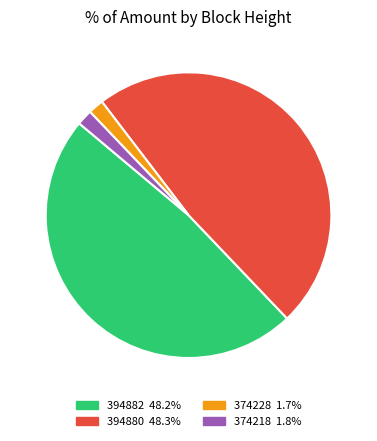

To the nearest percent, what is the difference between the largest and smallest slice percentages?

47%